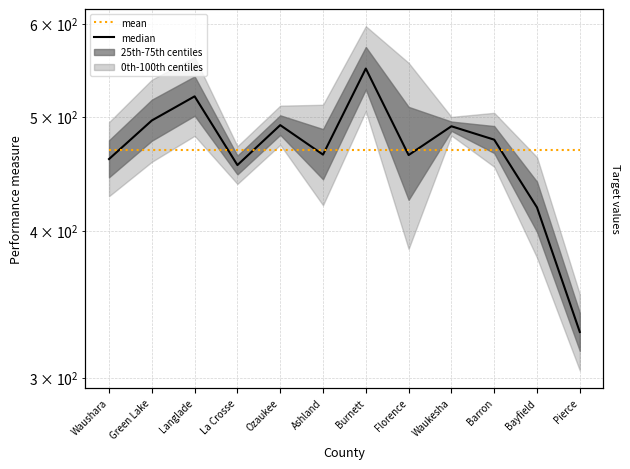

Does the chart display data point markers on the line(s)?

No